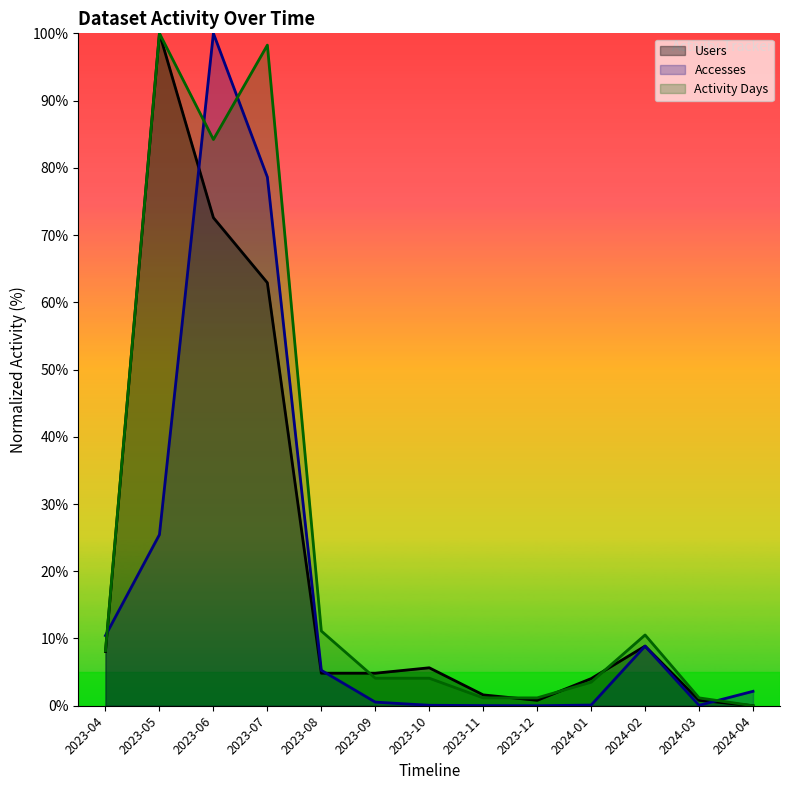

Which category has the lowest value in the Activity Days series?

2024-04